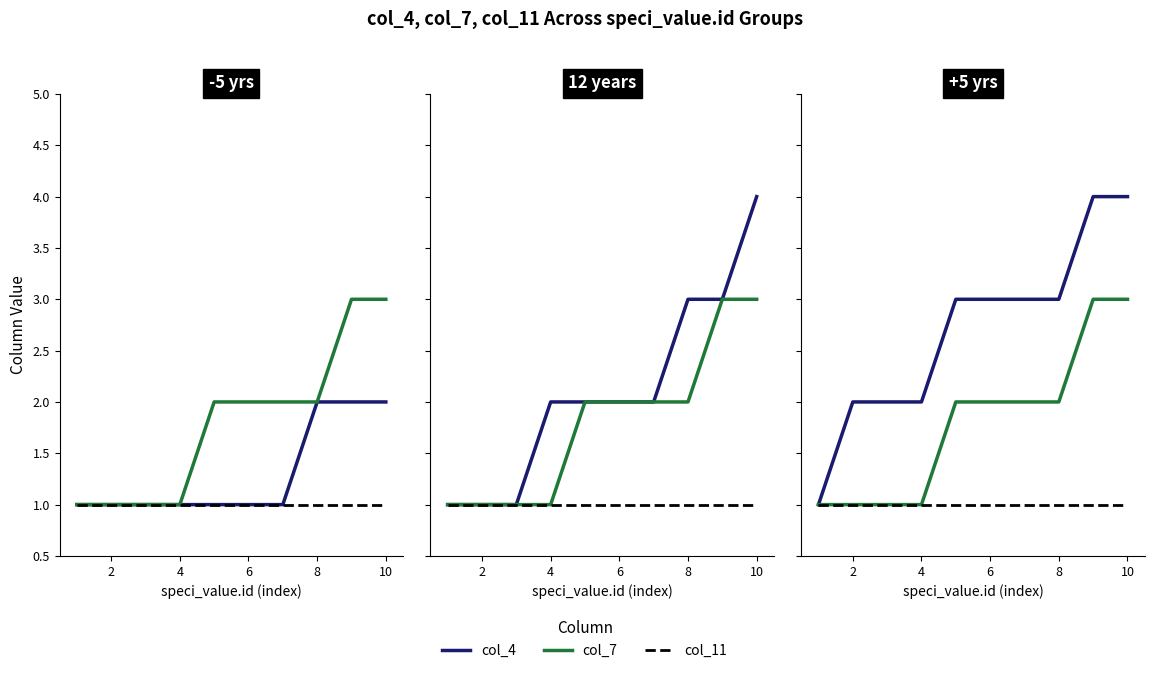

How many lines are shown in the chart?

3